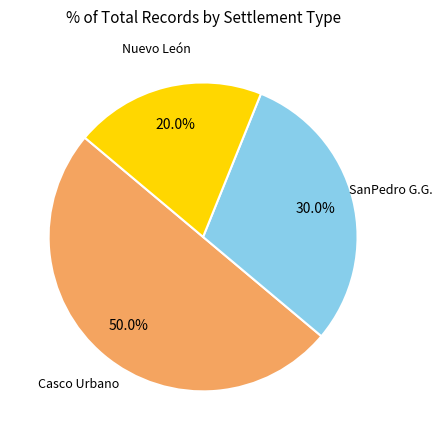

To the nearest percent, what is the average slice percentage?

33%